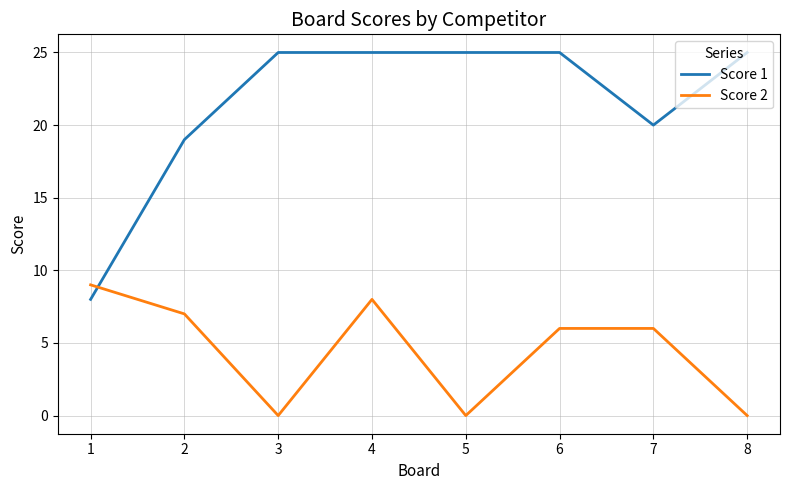

True or false: Score 2 and Score 1 cross at least once.

True